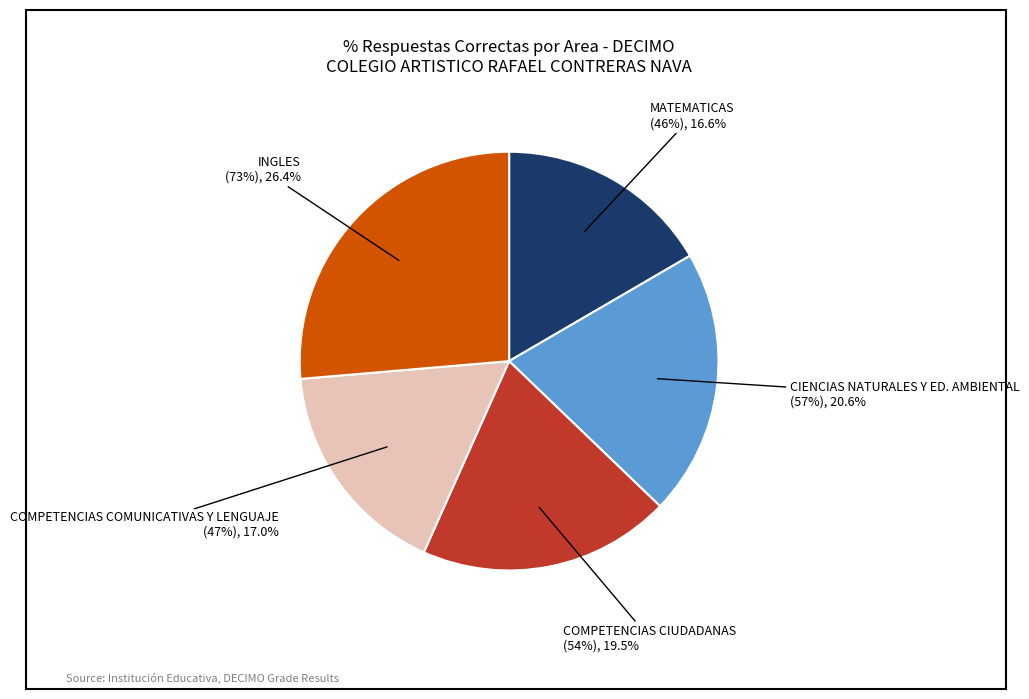

Rank the categories by value from highest to lowest.

INGLES, CIENCIAS NATURALES Y ED. AMBIENTAL, COMPETENCIAS CIUDADANAS, COMPETENCIAS COMUNICATIVAS Y LENGUAJE, MATEMATICAS